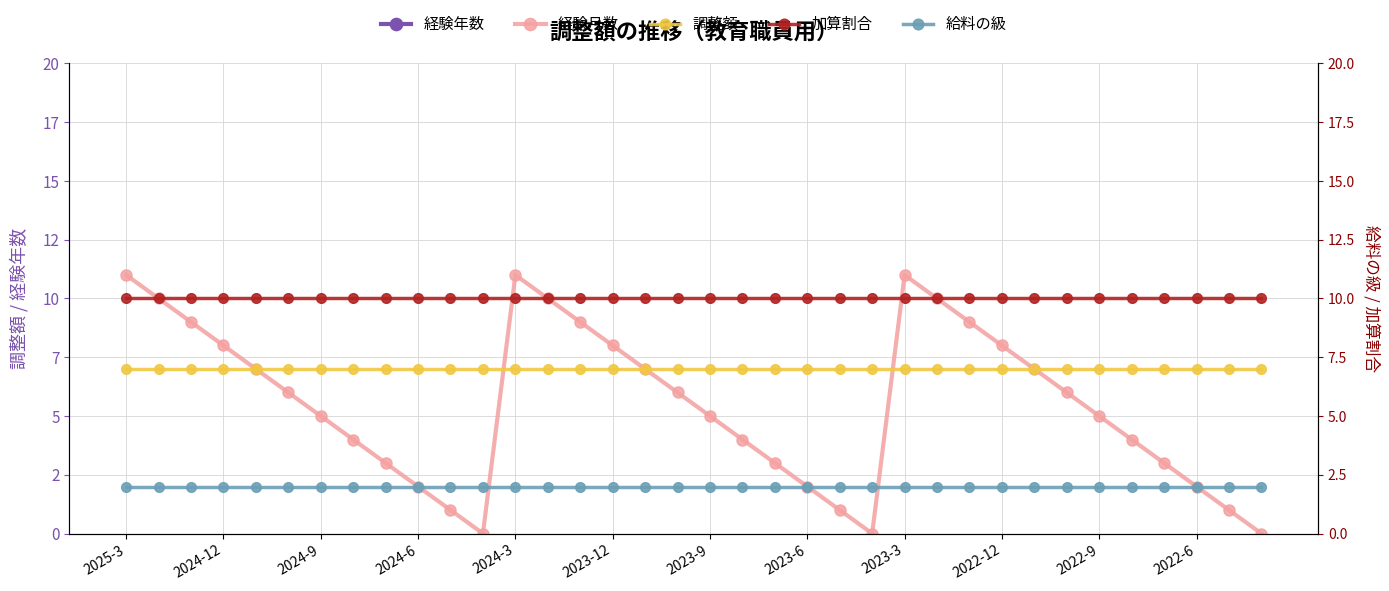

True or false: 調整額 and 経験月数 intersect in this chart.

True